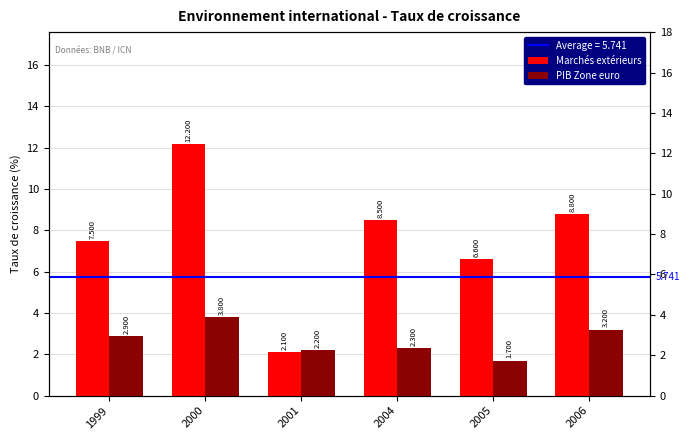

Which category has the lowest value in the Marchés extérieurs series?

2001